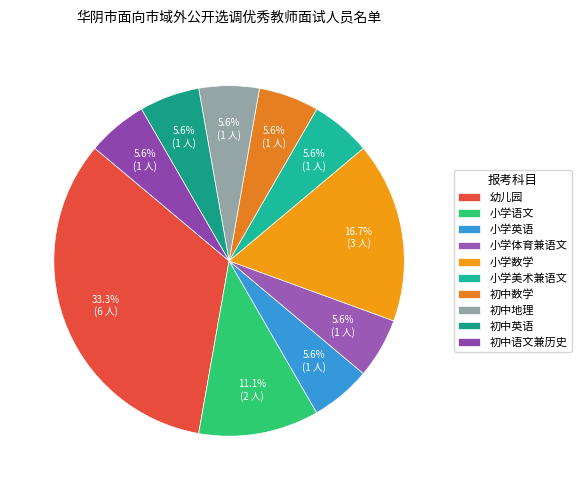

What is the change in value from 小学体育兼语文 to 小学数学?

+2